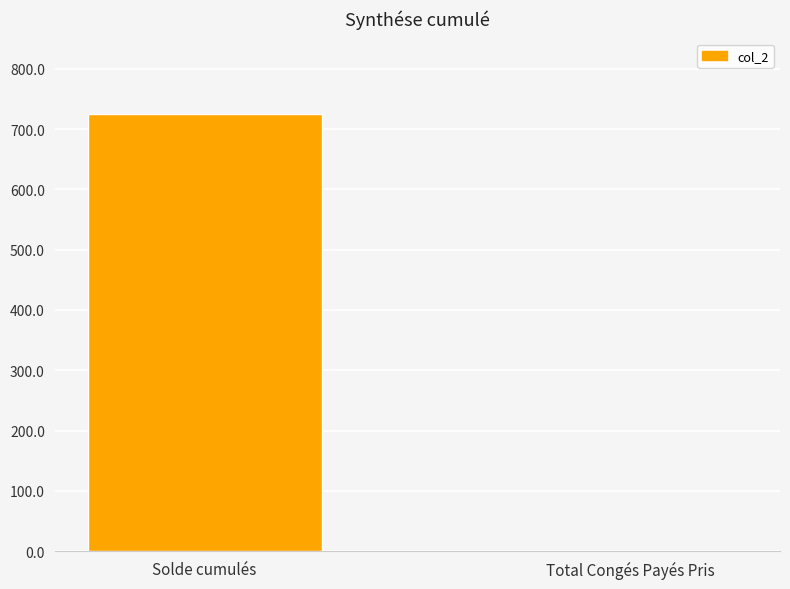

Which label corresponds to the largest value in the chart?

Solde cumulés